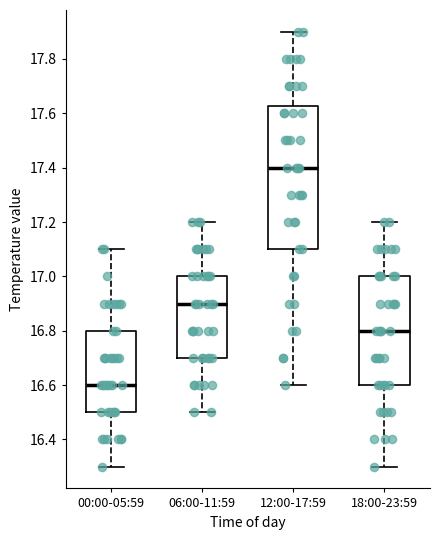

Comparing the boxes themselves (not the whiskers), which one is the tallest?

12:00-17:59